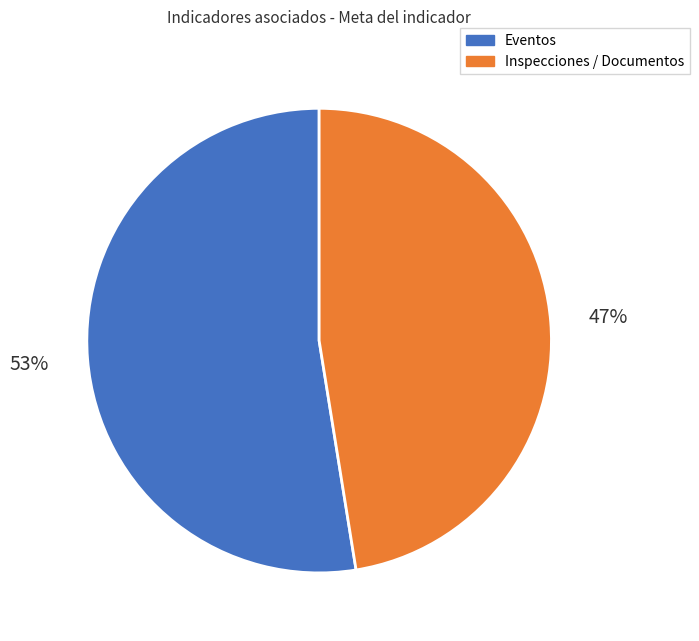

Count the number of slices in the pie.

2